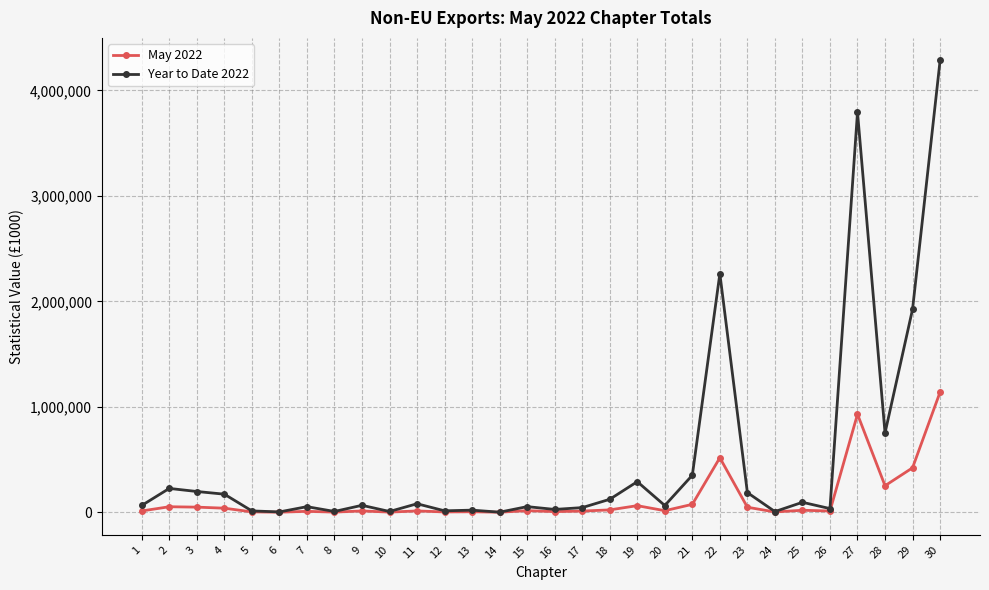

Which series has the largest range (max minus min)?

Year to Date 2022